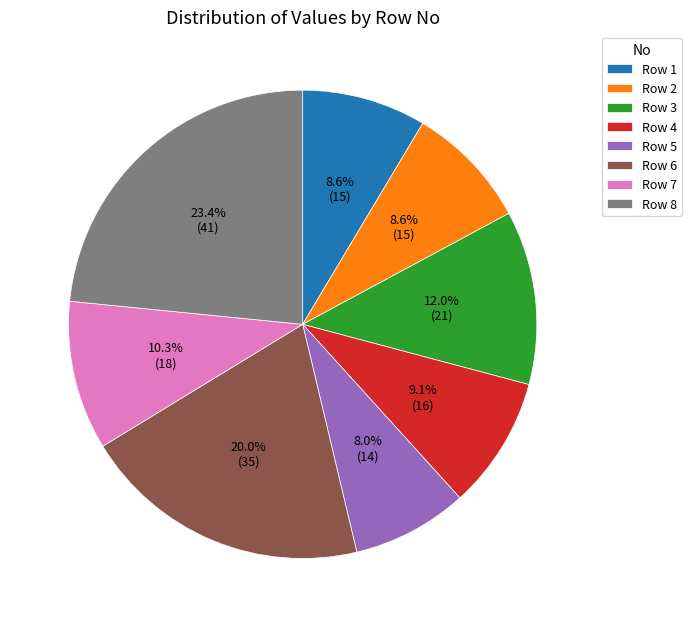

Which category has the smallest portion of the pie?

Row 5